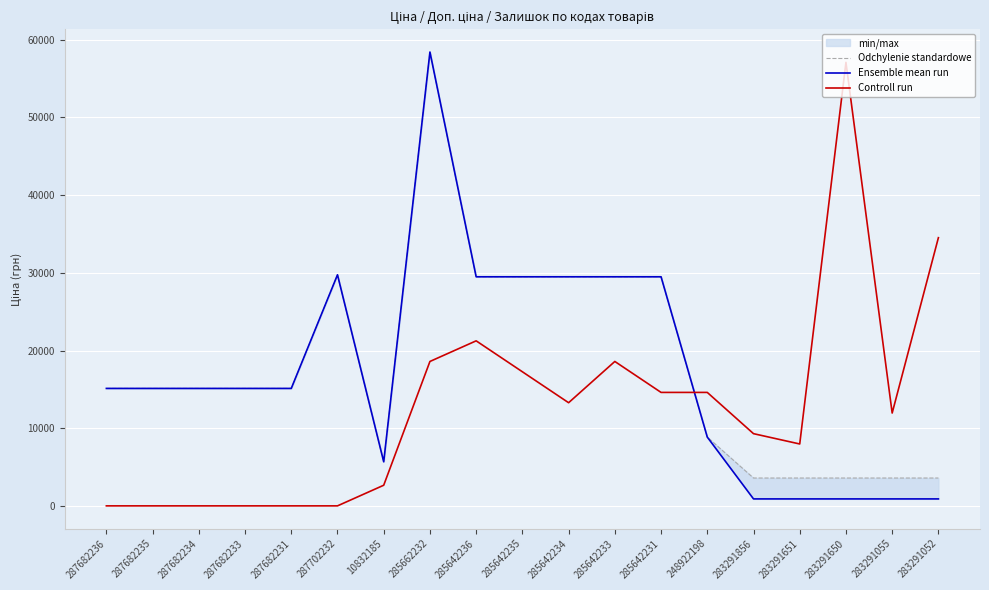

How many intersections are there between Controll run and Ensemble mean run?

1